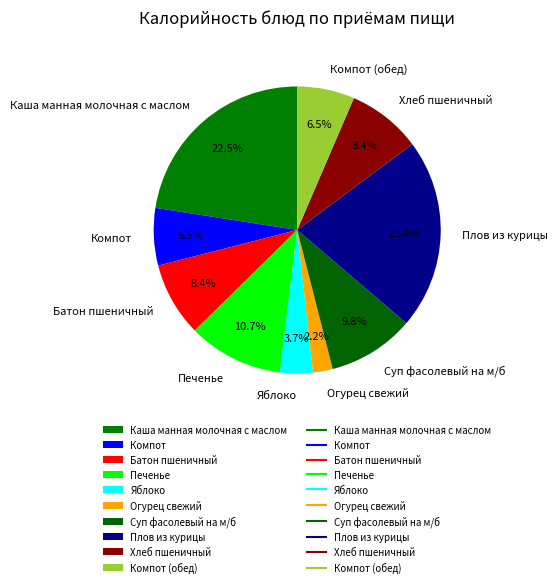

To the nearest percent, what percentage of the pie is Хлеб пшеничный?

8%